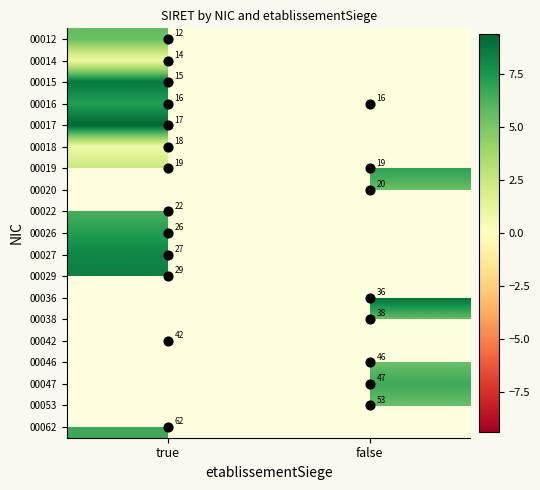

True or false: 00027 has a value of 11.1 at true.

False